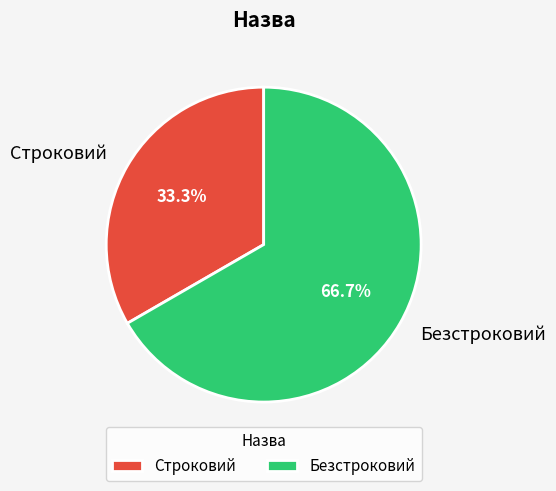

How much of the chart is everything except Безстроковий?

33.3%